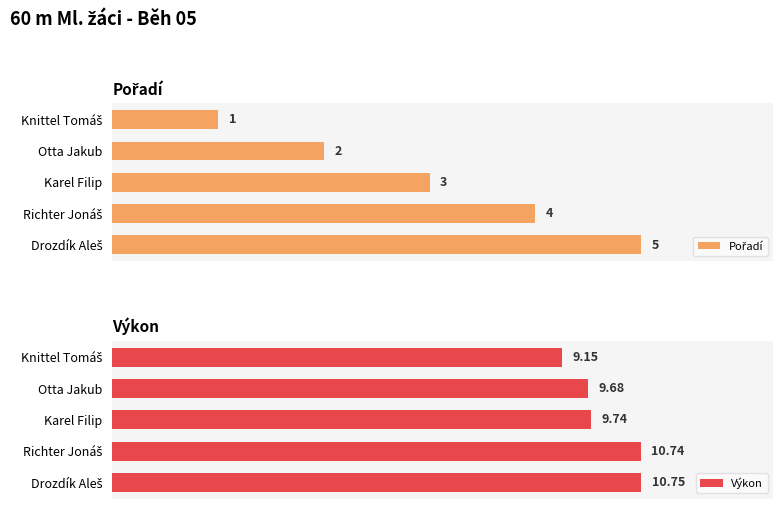

What is the difference between the Pořadí values at Otta Jakub and Drozdík Aleš?

3.0